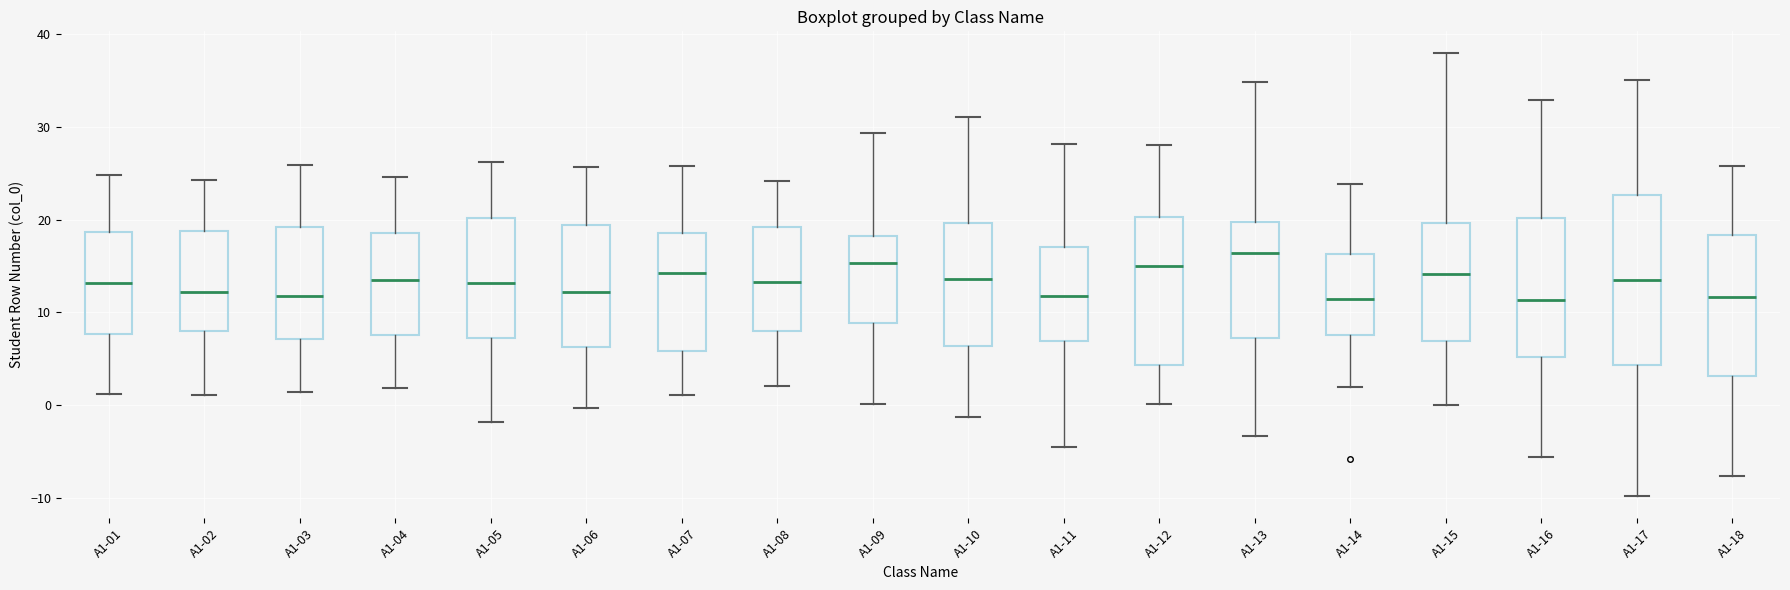

Reading left to right, read every box against the y-axis: the position of its median line, the range the box covers, and the ends of its whiskers. The values are not printed on the chart, so give them approximately, as read against the axis.

A1-01: median 13, box 8 to 19, whiskers 1 to 25
A1-02: median 12, box 8 to 19, whiskers 1 to 24
A1-03: median 12, box 7 to 19, whiskers 1 to 26
A1-04: median 13, box 8 to 19, whiskers 2 to 25
A1-05: median 13, box 7 to 20, whiskers -2 to 26
A1-06: median 12, box 6 to 19, whiskers 0 to 26
A1-07: median 14, box 6 to 19, whiskers 1 to 26
A1-08: median 13, box 8 to 19, whiskers 2 to 24
A1-09: median 15, box 9 to 18, whiskers 0 to 29
A1-10: median 14, box 6 to 20, whiskers -1 to 31
A1-11: median 12, box 7 to 17, whiskers -5 to 28
A1-12: median 15, box 4 to 20, whiskers 0 to 28
A1-13: median 16, box 7 to 20, whiskers -3 to 35
A1-14: median 11, box 7 to 16, whiskers 2 to 24
A1-15: median 14, box 7 to 20, whiskers 0 to 38
A1-16: median 11, box 5 to 20, whiskers -6 to 33
A1-17: median 13, box 4 to 23, whiskers -10 to 35
A1-18: median 12, box 3 to 18, whiskers -8 to 26